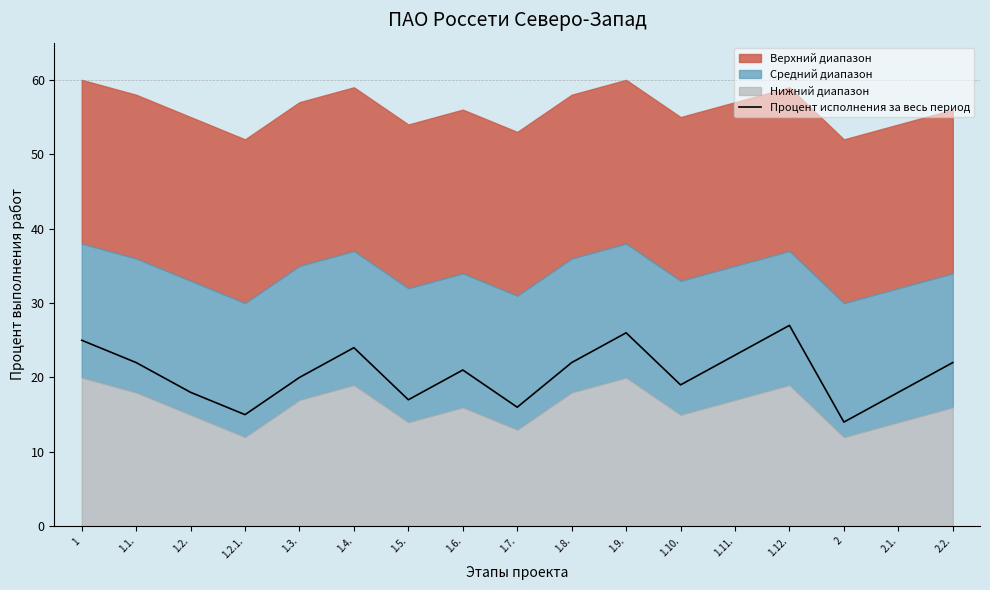

At which label does the data first exceed 21?

1